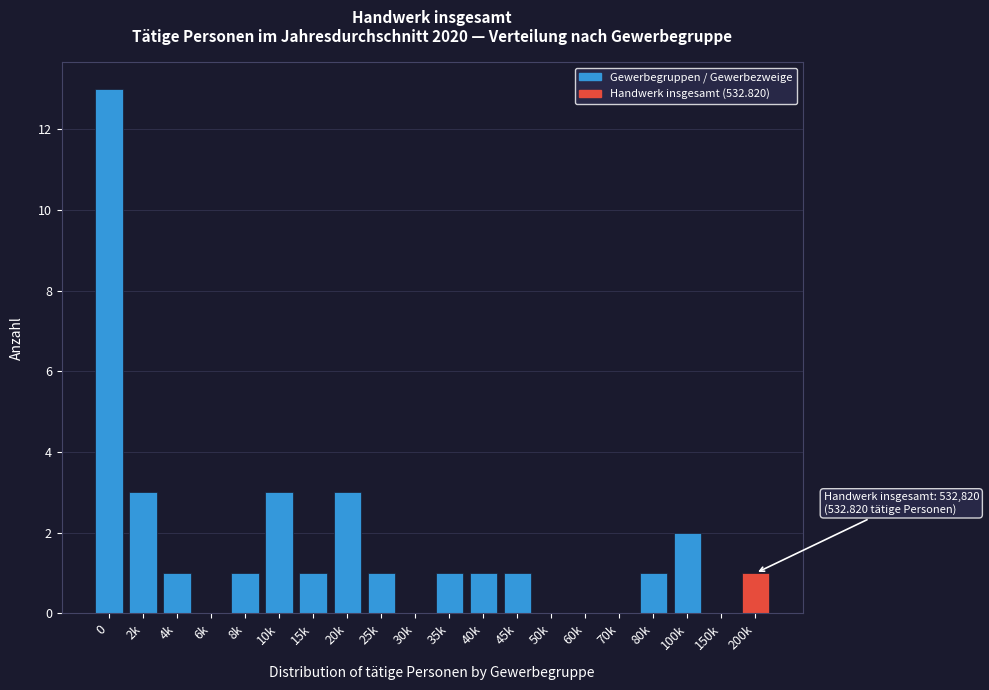

Reading left to right, transcribe all the data shown in this chart.

0=13	2k=3	4k=1	6k=0	8k=1	10k=3	15k=1	20k=3	25k=1	30k=0	35k=1	40k=1	45k=1	50k=0	60k=0	70k=0	80k=1	100k=2	150k=0	200k=1